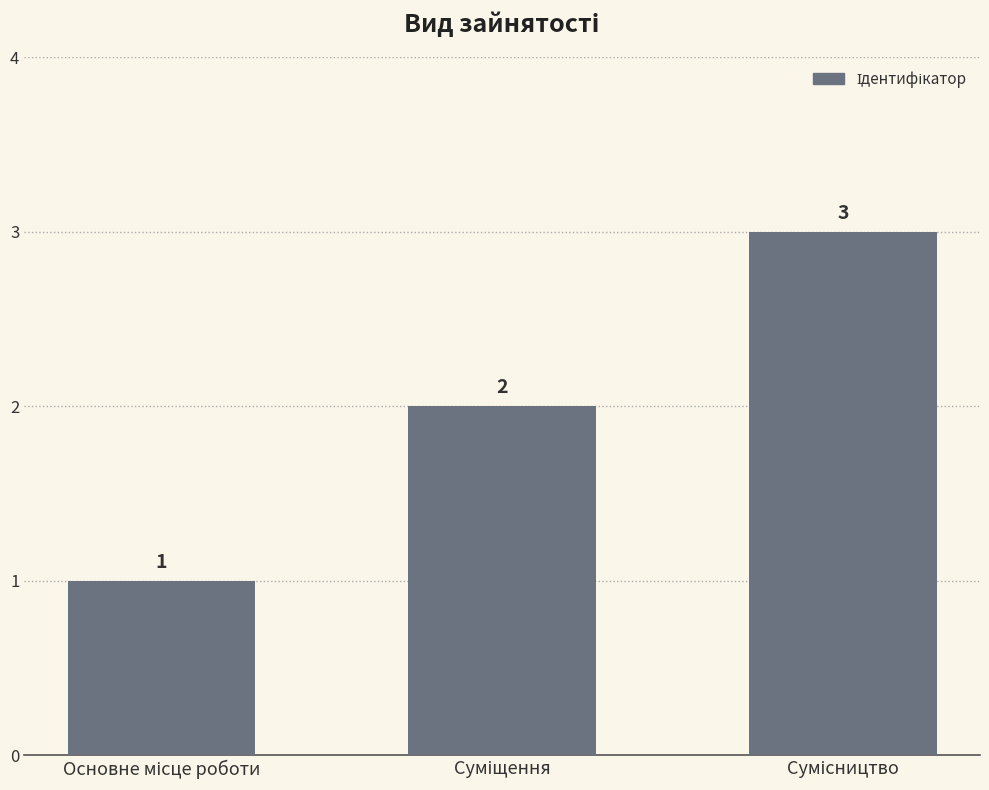

Count the values in the range 1 to 3.

3